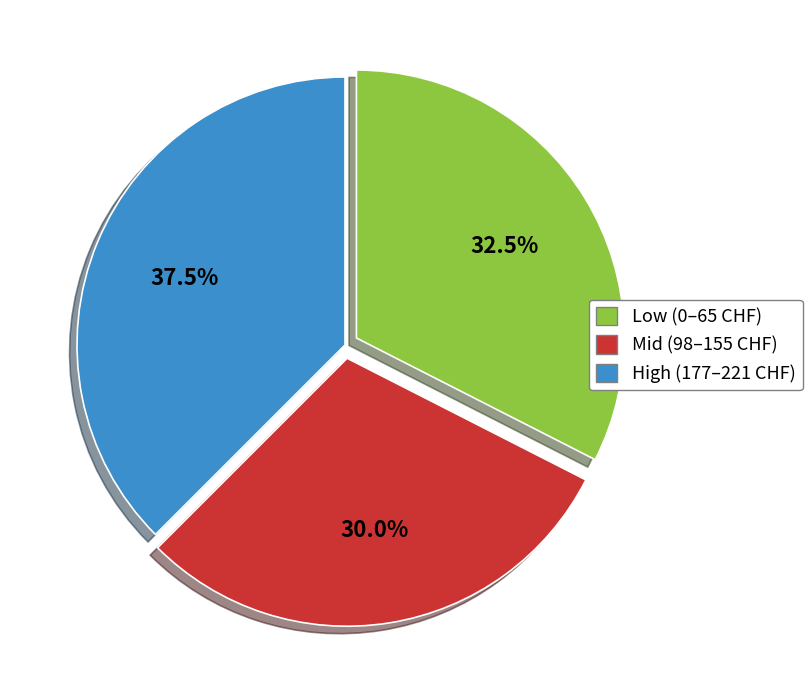

Rank the categories by value from lowest to highest.

Mid (98–155 CHF), Low (0–65 CHF), High (177–221 CHF)